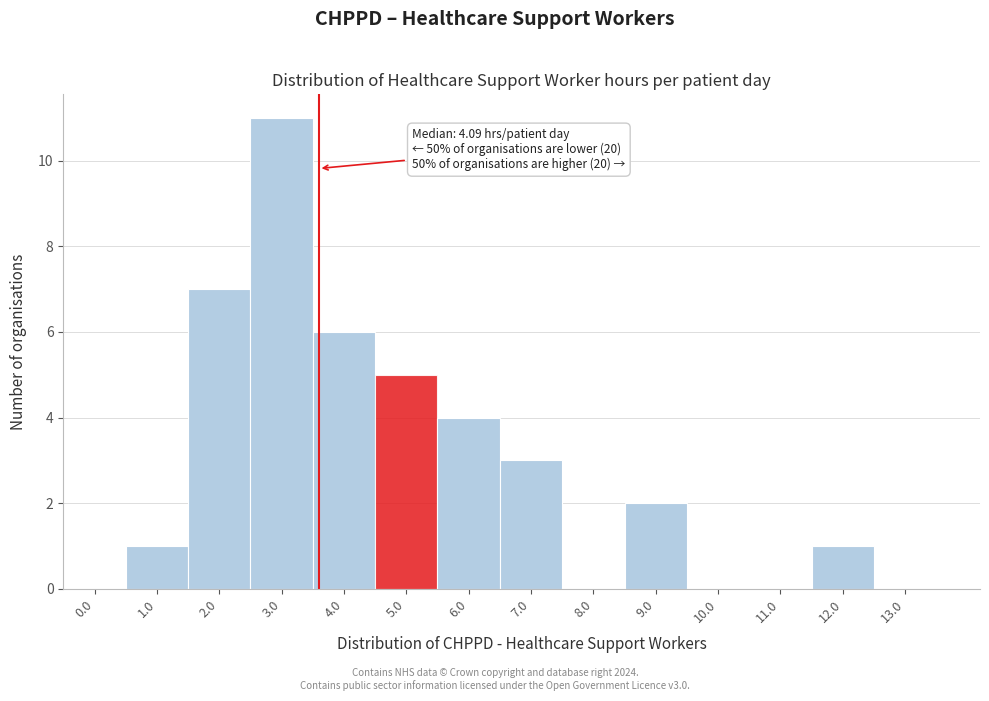

Reading left to right, list all the values displayed in this chart.

0.0=0	1.0=1	2.0=7	3.0=11	4.0=6	5.0=5	6.0=4	7.0=3	8.0=0	9.0=2	10.0=0	11.0=0	12.0=1	13.0=0